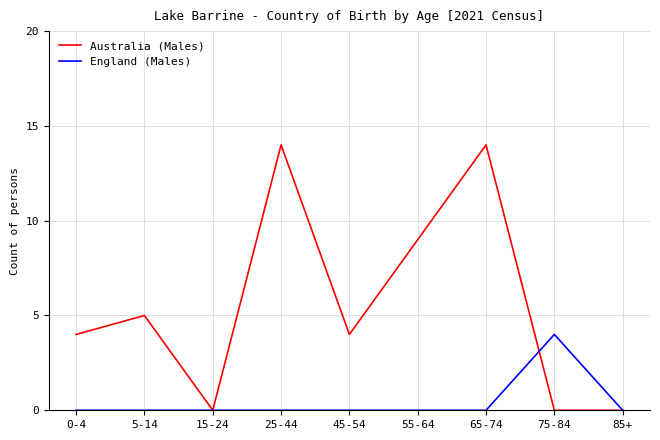

What is the difference between the highest and lowest values at 25-44?

14